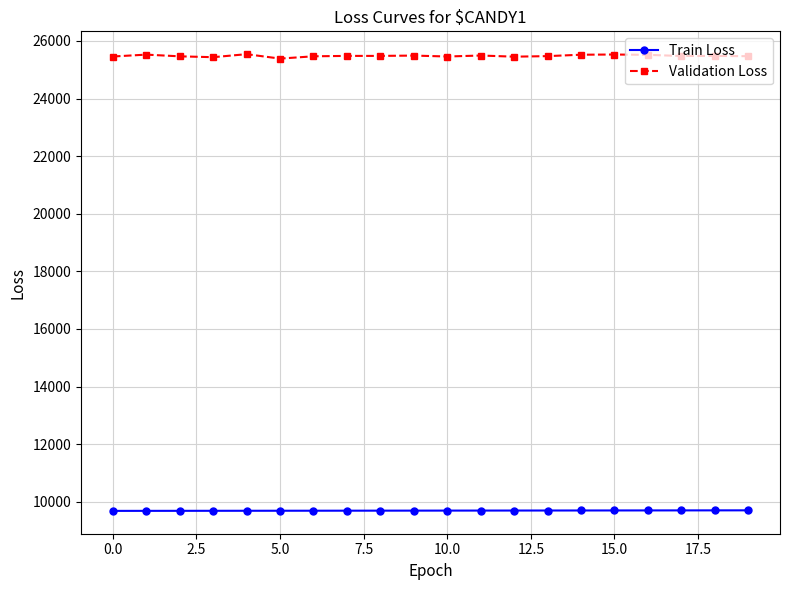

How many lines are shown in the chart?

2